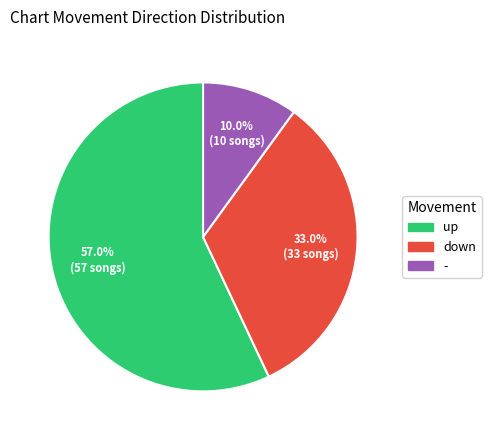

To the nearest percent, what percentage of the pie is down?

33%